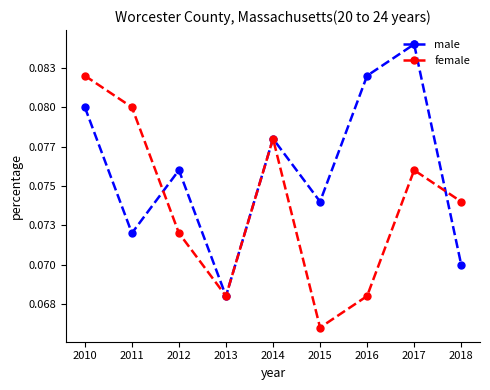

What are all the series names shown in the legend?

male, female